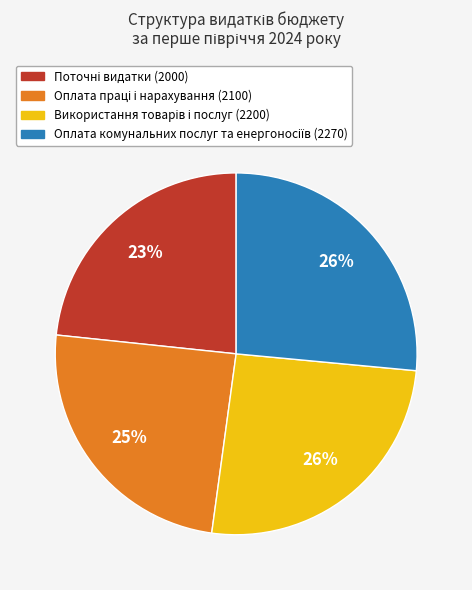

Does any single category account for the majority?

No